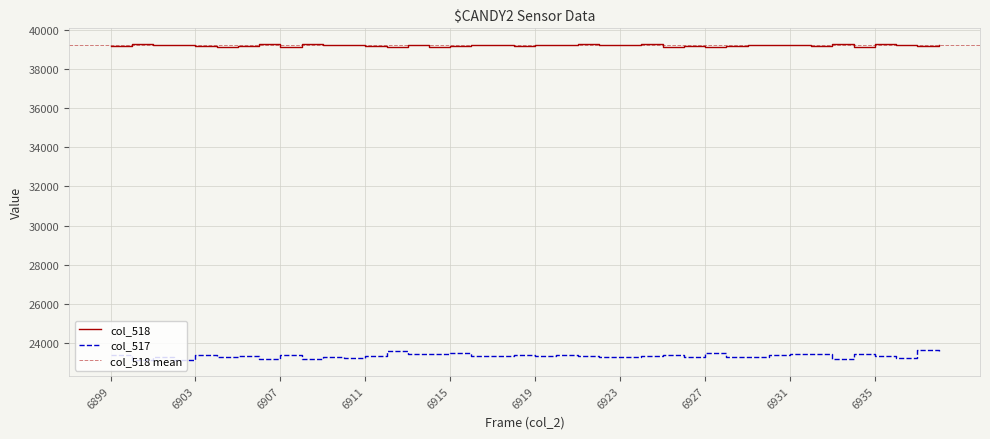

True or false: col_518 has more than 0 interior local peaks.

True